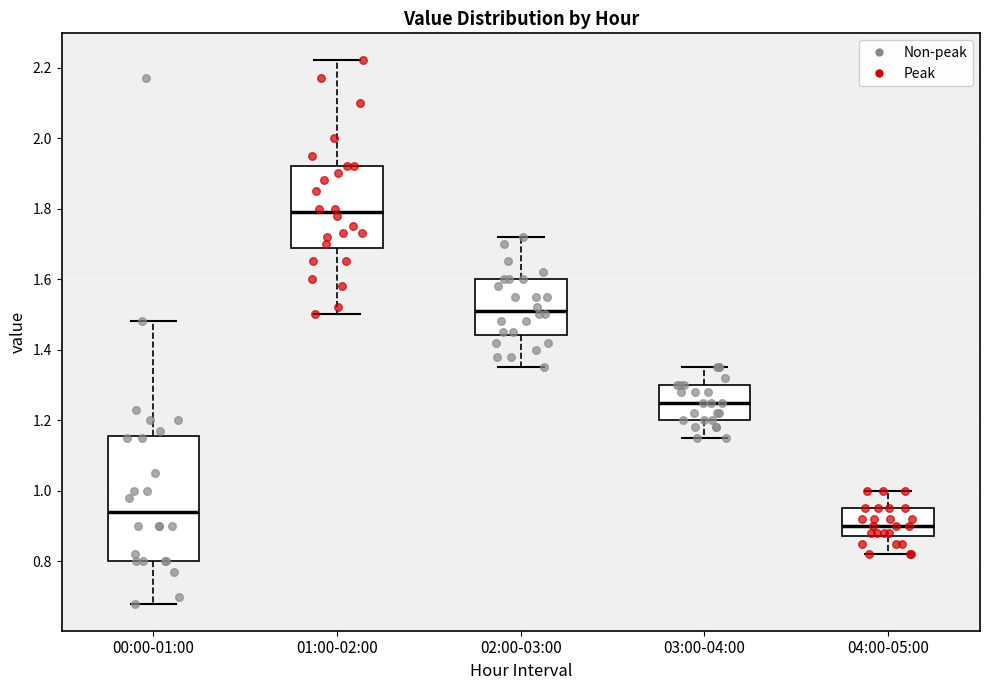

Reading left to right, transcribe this box plot: for each box, give where its median line is, the range the box spans, and where its two whiskers end, as read against the y-axis. The values are not printed on the chart, so give them approximately, as read against the axis.

00:00-01:00: median 0.94, box 0.80 to 1.16, whiskers 0.68 to 1.48
01:00-02:00: median 1.80, box 1.68 to 1.92, whiskers 1.50 to 2.22
02:00-03:00: median 1.52, box 1.44 to 1.60, whiskers 1.36 to 1.72
03:00-04:00: median 1.26, box 1.20 to 1.30, whiskers 1.16 to 1.36
04:00-05:00: median 0.90, box 0.88 to 0.96, whiskers 0.82 to 1.00